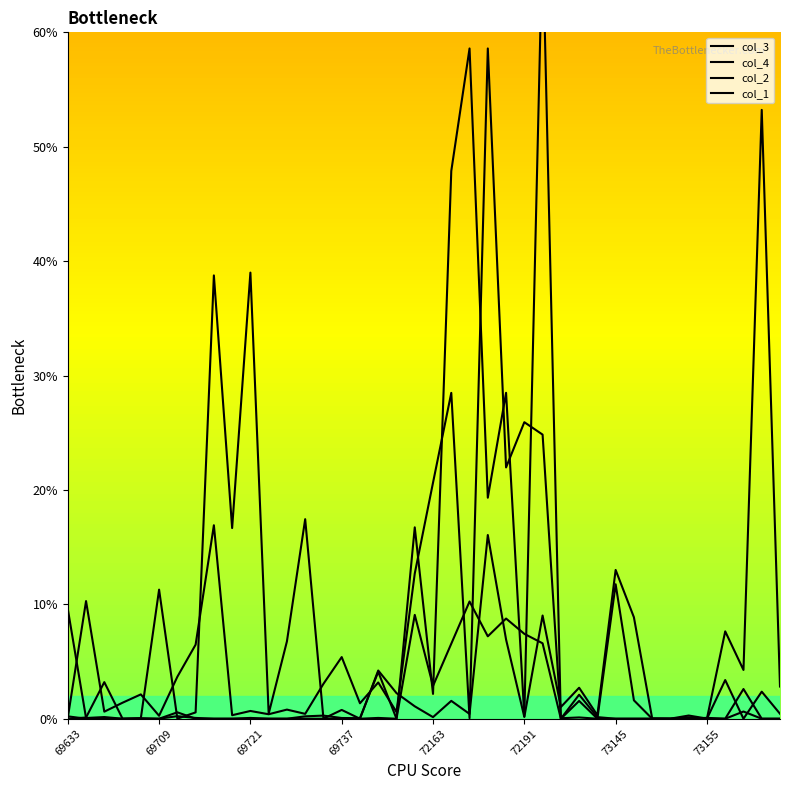

What is the difference between the second highest and minimum values in the col_2 series?

9.6